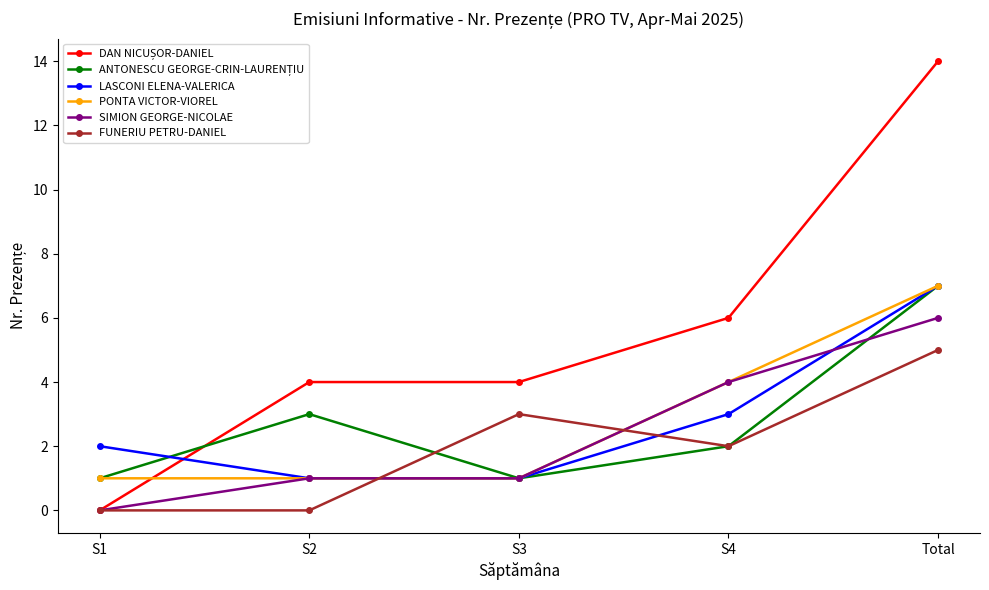

Does the chart display data point markers on the line(s)?

Yes